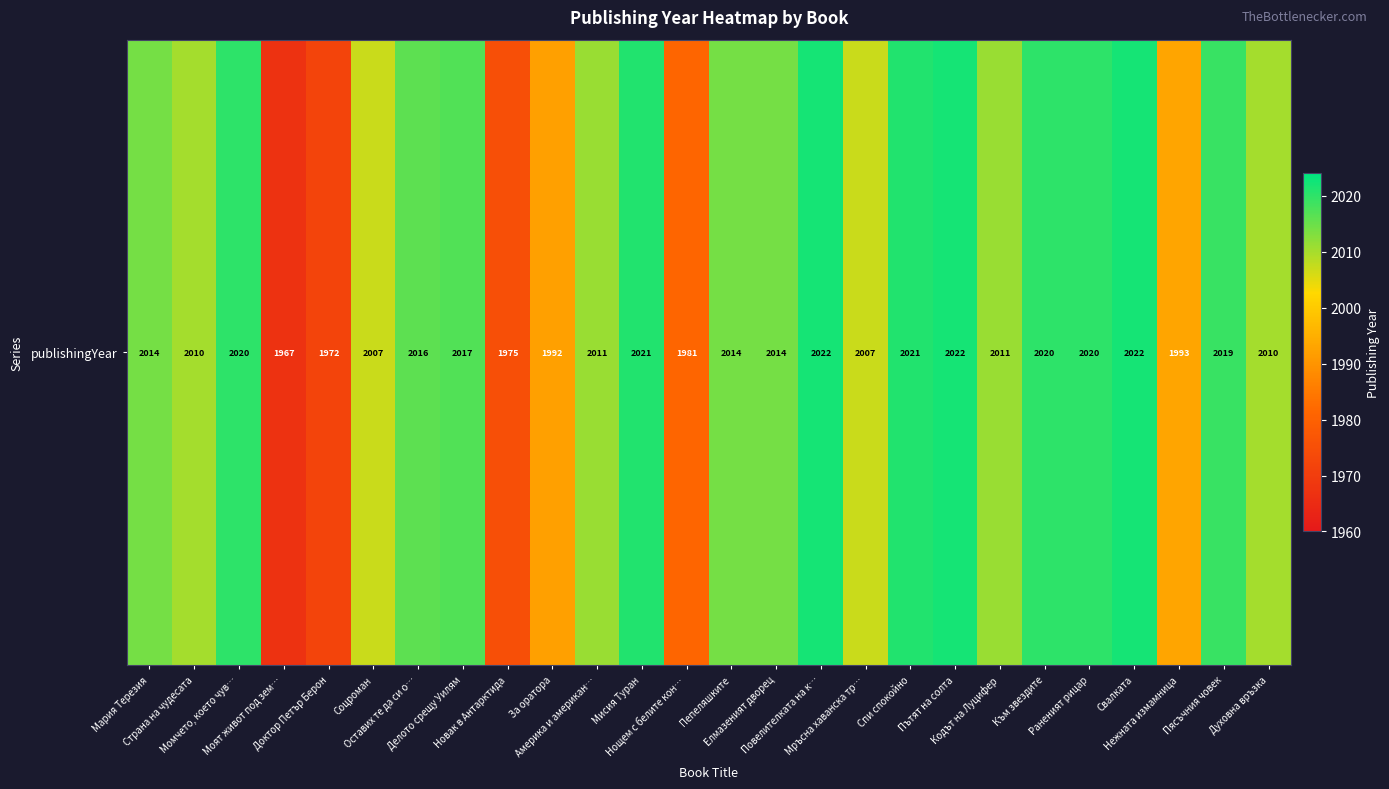

The chart shows a value of 2017 at Делото срещу Уилям. True or false?

True